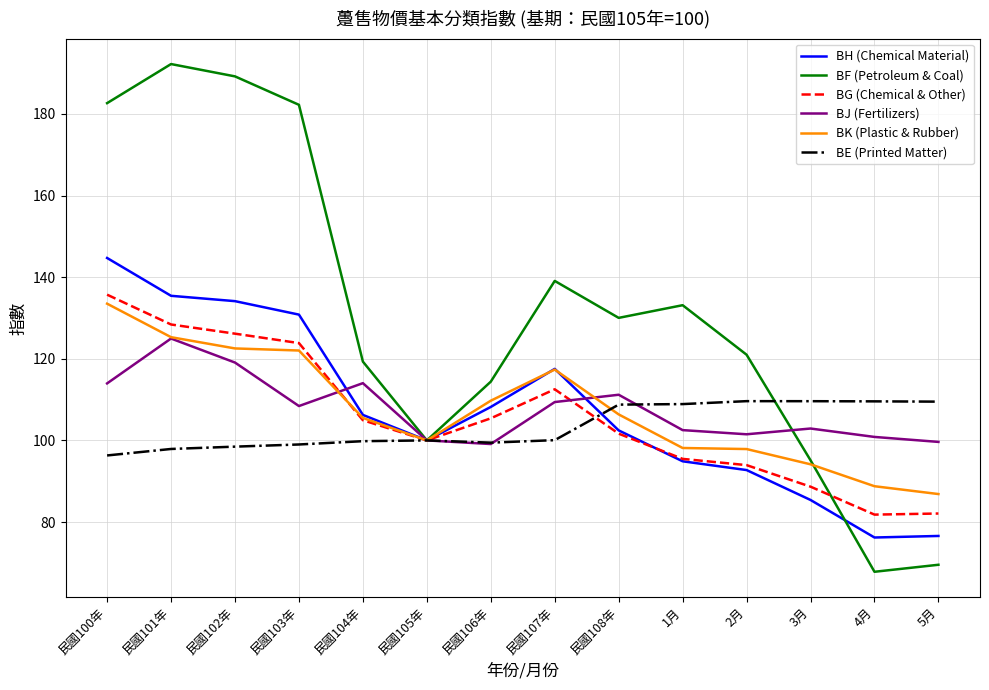

Is the value of BF (Petroleum & Coal) at 民國103年 greater than the value of BK (Plastic & Rubber) at 民國108年?

Yes